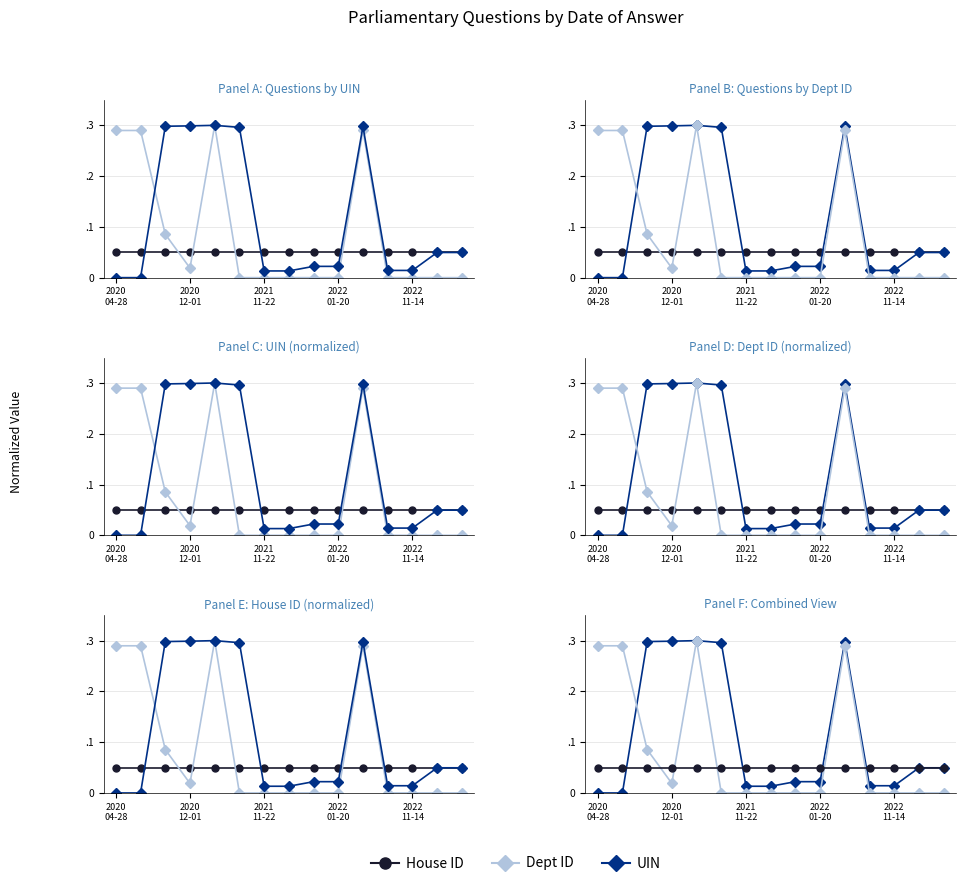

The UIN series shows 0.4 at 10. True or false?

False